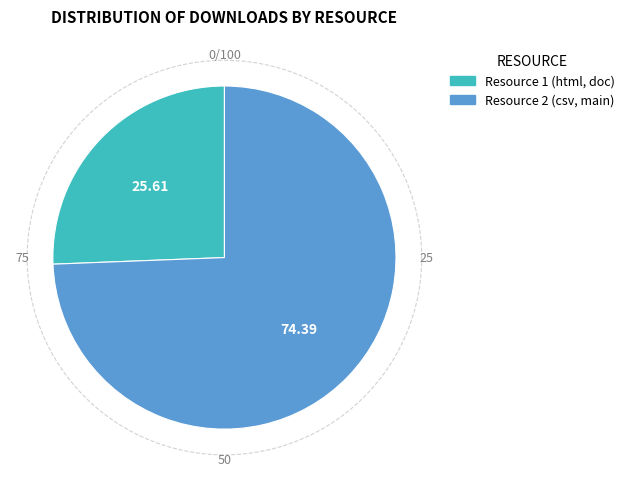

Count the number of slices in the pie.

2